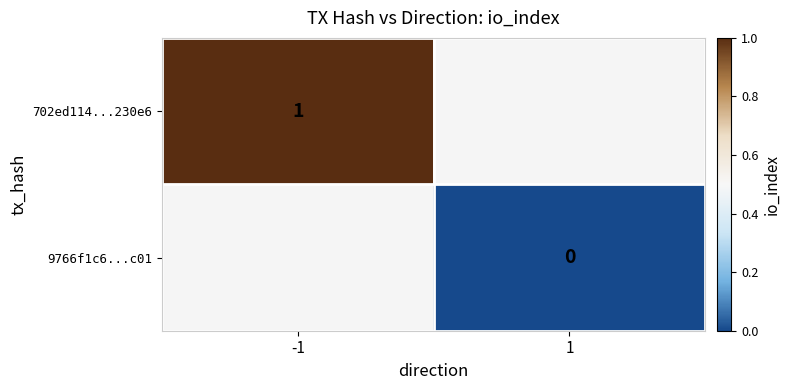

The value of 702ed114...230e6 at -1 is 0.2. True or false?

False